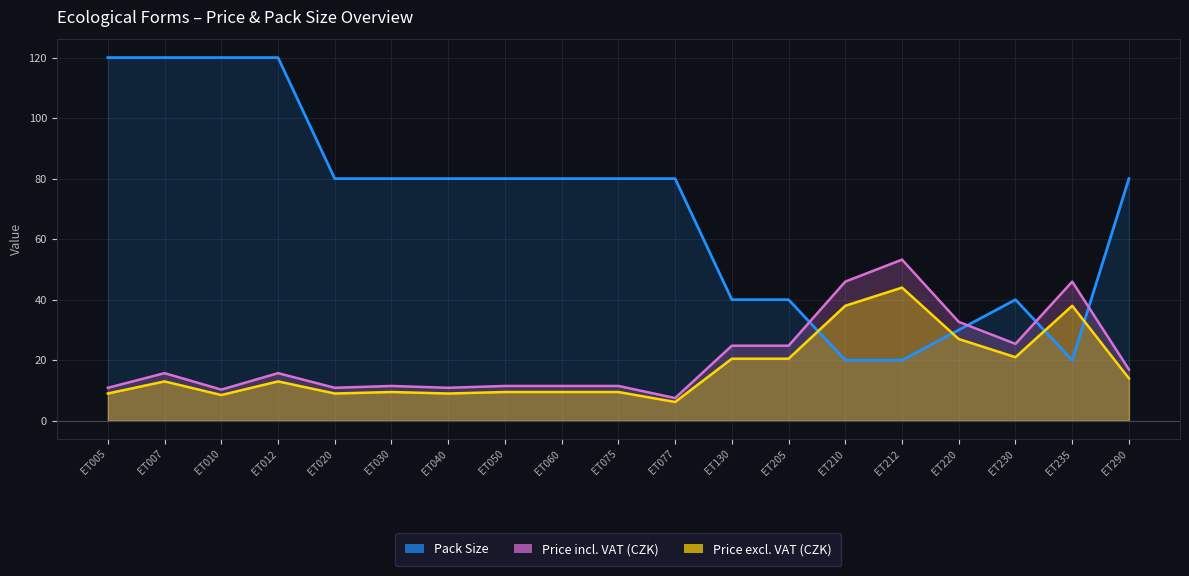

Reading left to right, what are all the values shown in this chart?

Price incl. VAT (CZK): 10.9	15.7	10.3	15.7	10.9	11.5	10.9	11.5	11.5	11.5	7.5	24.8	24.8	46.0	53.2	32.7	25.4	46.0	16.9
Price excl. VAT (CZK): 9.0	13.0	8.5	13.0	9.0	9.5	9.0	9.5	9.5	9.5	6.2	20.5	20.5	38.0	44.0	27.0	21.0	38.0	14.0
Pack Size: 120.0	120.0	120.0	120.0	80.0	80.0	80.0	80.0	80.0	80.0	80.0	40.0	40.0	20.0	20.0	30.0	40.0	20.0	80.0